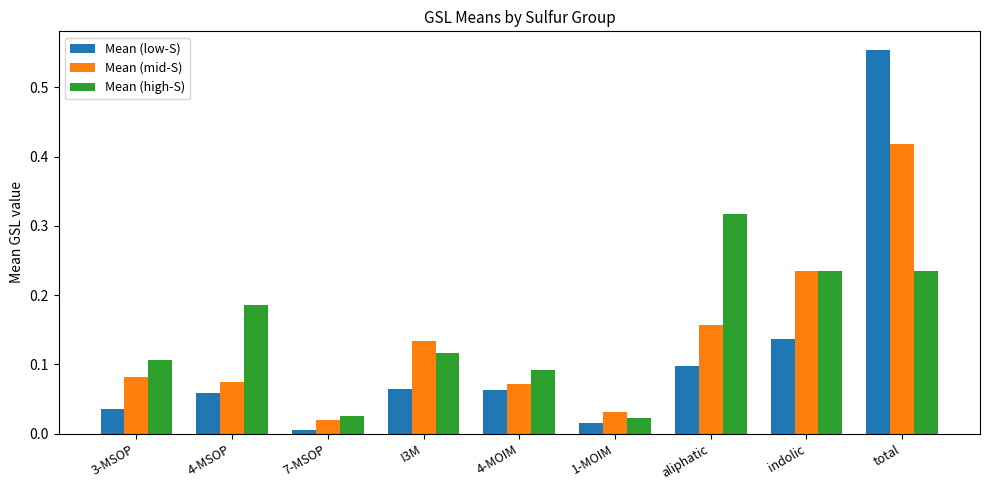

What are all the series names shown in the legend?

Mean (low-S), Mean (mid-S), Mean (high-S)